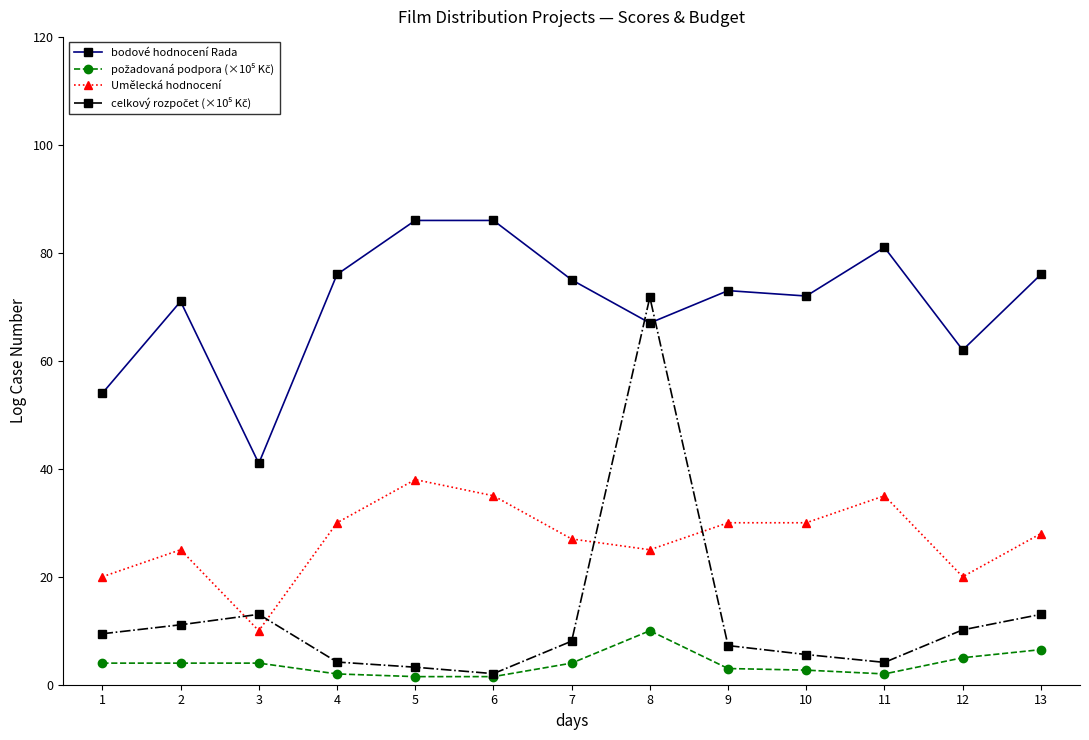

True or false: Umělecká hodnocení has a value of 6.9 at 2.

False